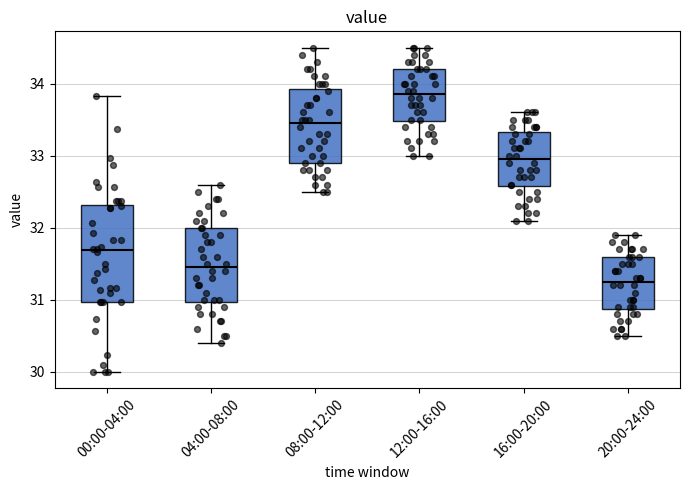

Reading left to right, read every box against the y-axis: the position of its median line, the range the box covers, and the ends of its whiskers. The values are not printed on the chart, so give them approximately, as read against the axis.

00:00-04:00: median 31.7, box 31.0 to 32.3, whiskers 30.0 to 33.8
04:00-08:00: median 31.5, box 31.0 to 32.0, whiskers 30.4 to 32.6
08:00-12:00: median 33.5, box 32.9 to 33.9, whiskers 32.5 to 34.5
12:00-16:00: median 33.9, box 33.5 to 34.2, whiskers 33.0 to 34.5
16:00-20:00: median 33.0, box 32.6 to 33.3, whiskers 32.1 to 33.6
20:00-24:00: median 31.3, box 30.9 to 31.6, whiskers 30.5 to 31.9